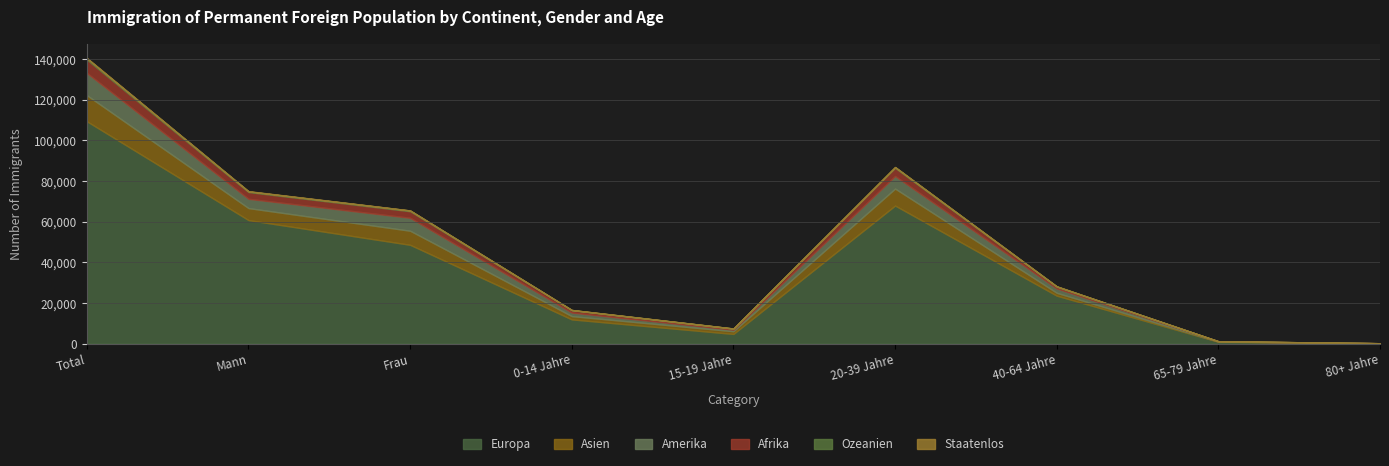

What is the difference between the maximum and minimum values in the Ozeanien series?

683